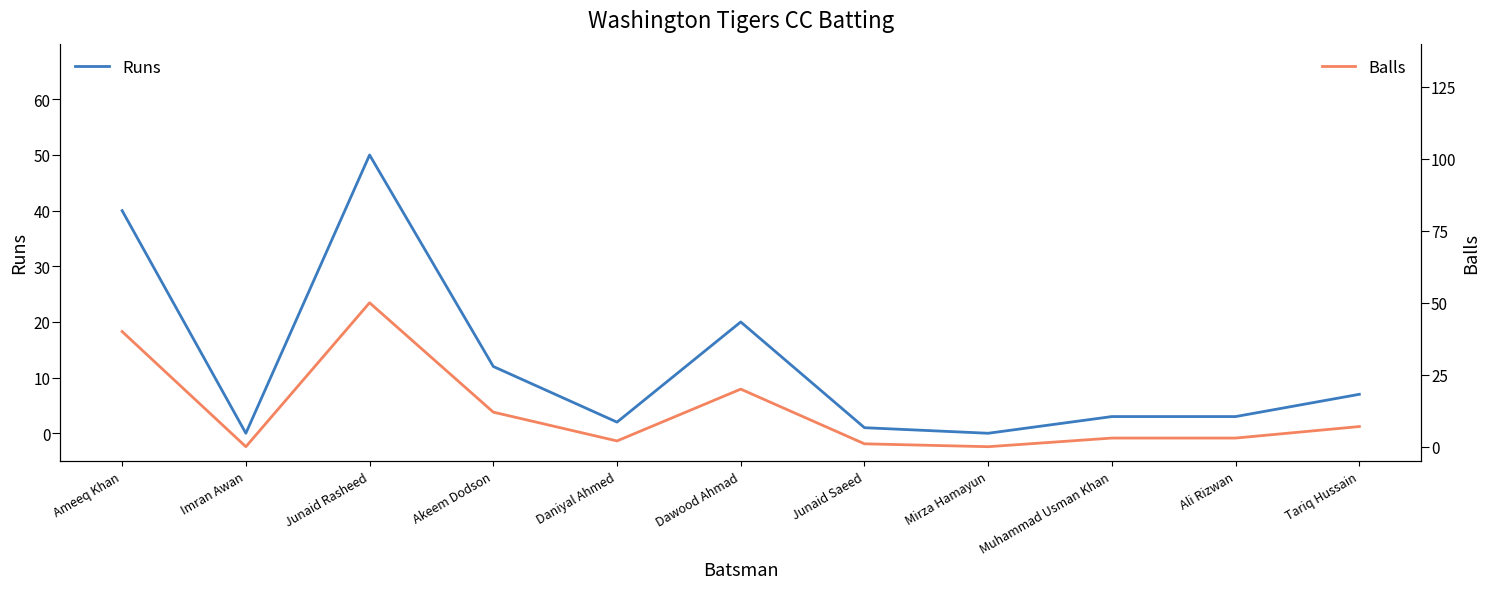

Is this an area chart (filled region under the line)?

No